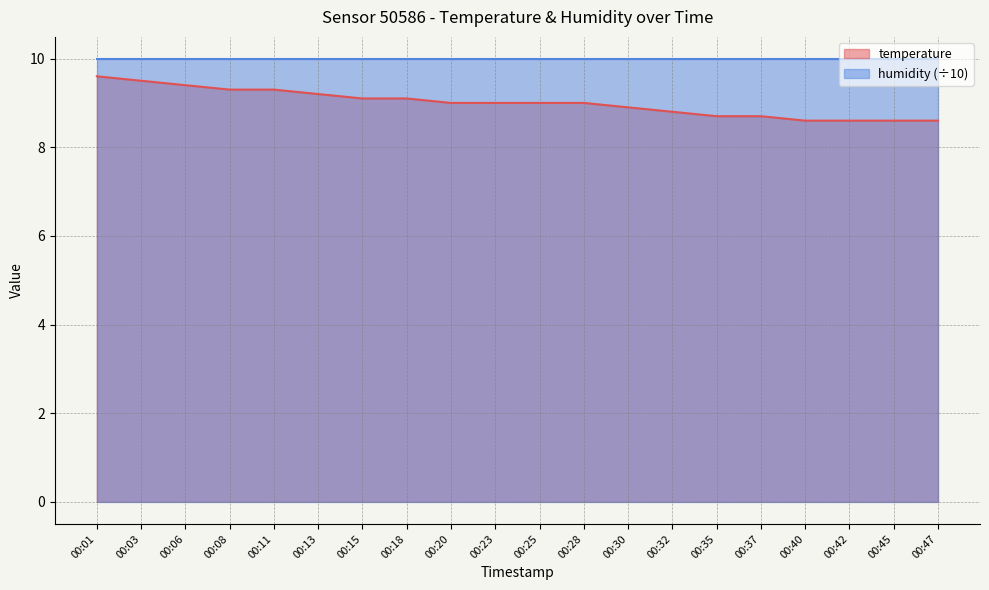

What is the spread (max minus min) of values at 00:47?

1.4